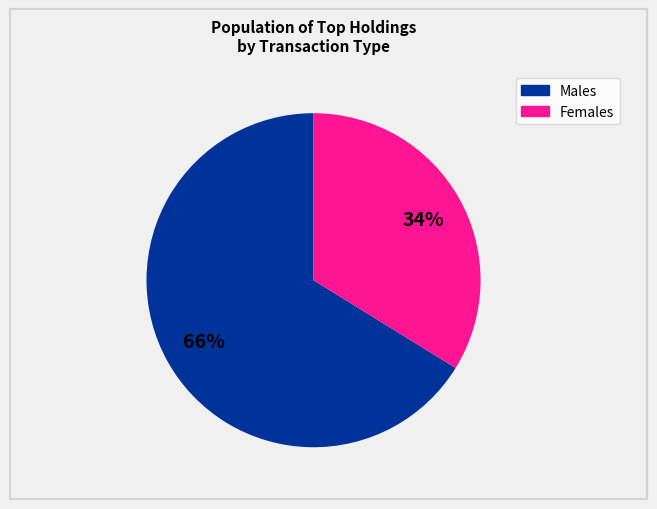

Is there a majority slice in this chart?

Yes